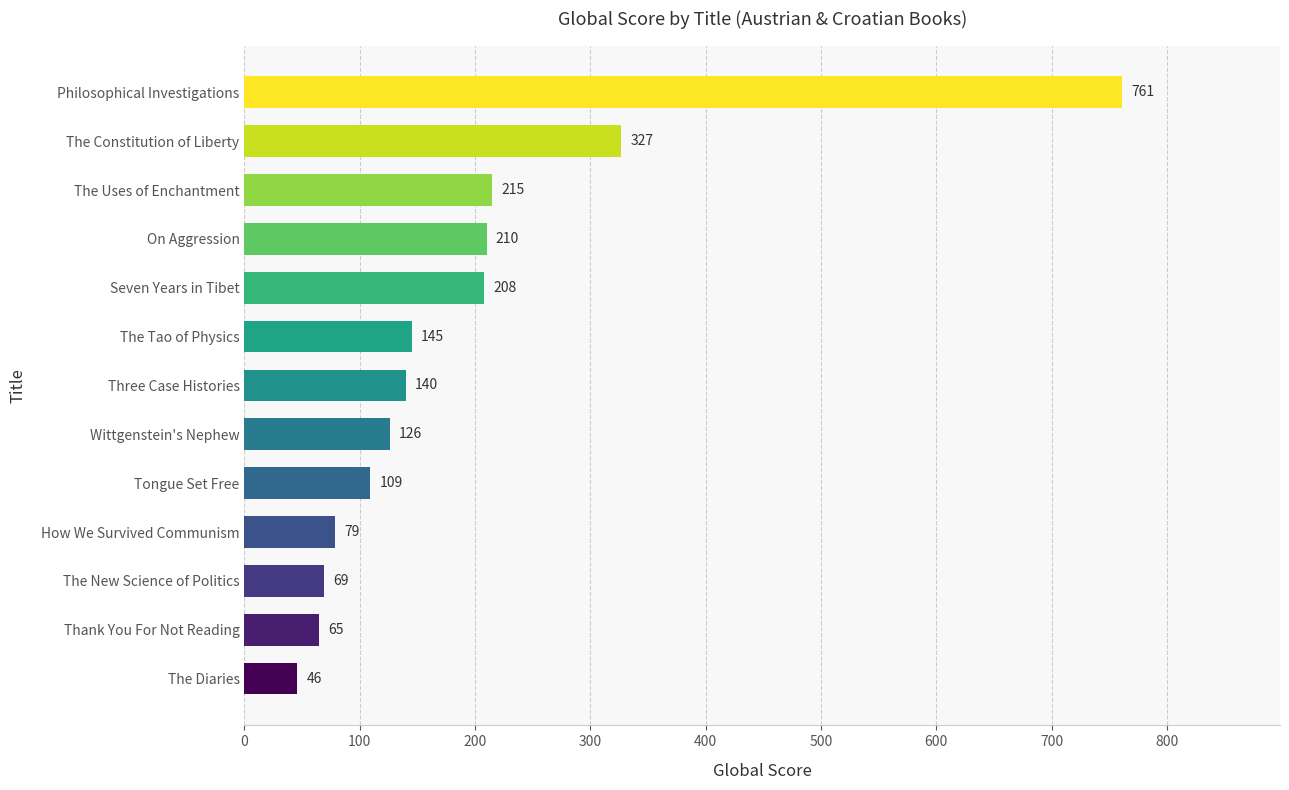

Which category has the highest value across all series?

Philosophical Investigations